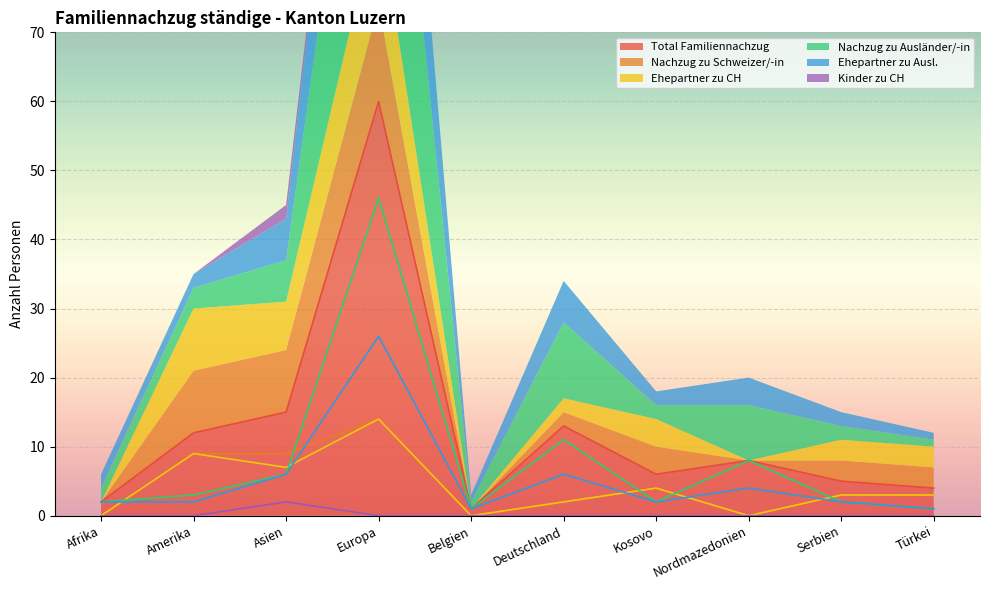

At Europa, list the series in order from largest to smallest.

Total Familiennachzug, Nachzug zu Ausländer/-in, Ehepartner zu Ausl., Nachzug zu Schweizer/-in, Ehepartner zu CH, Kinder zu CH